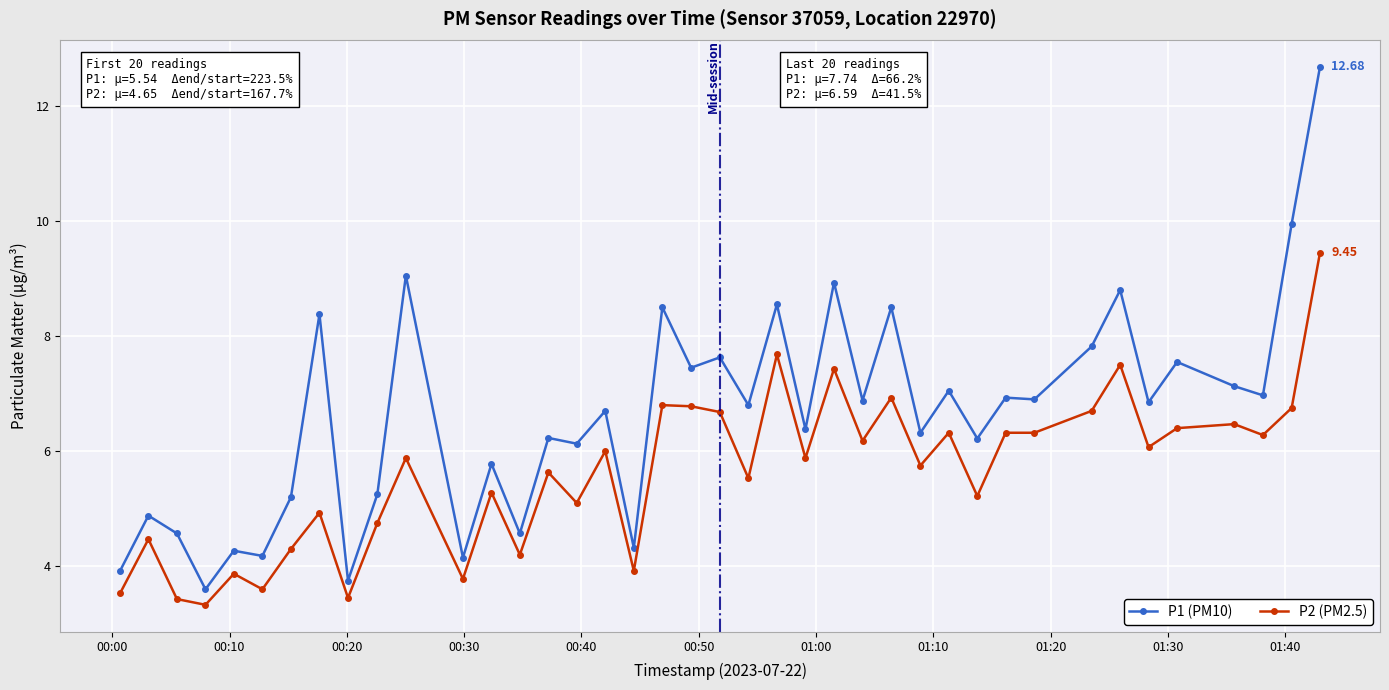

Which series has the widest spread of values?

P1 (PM10)